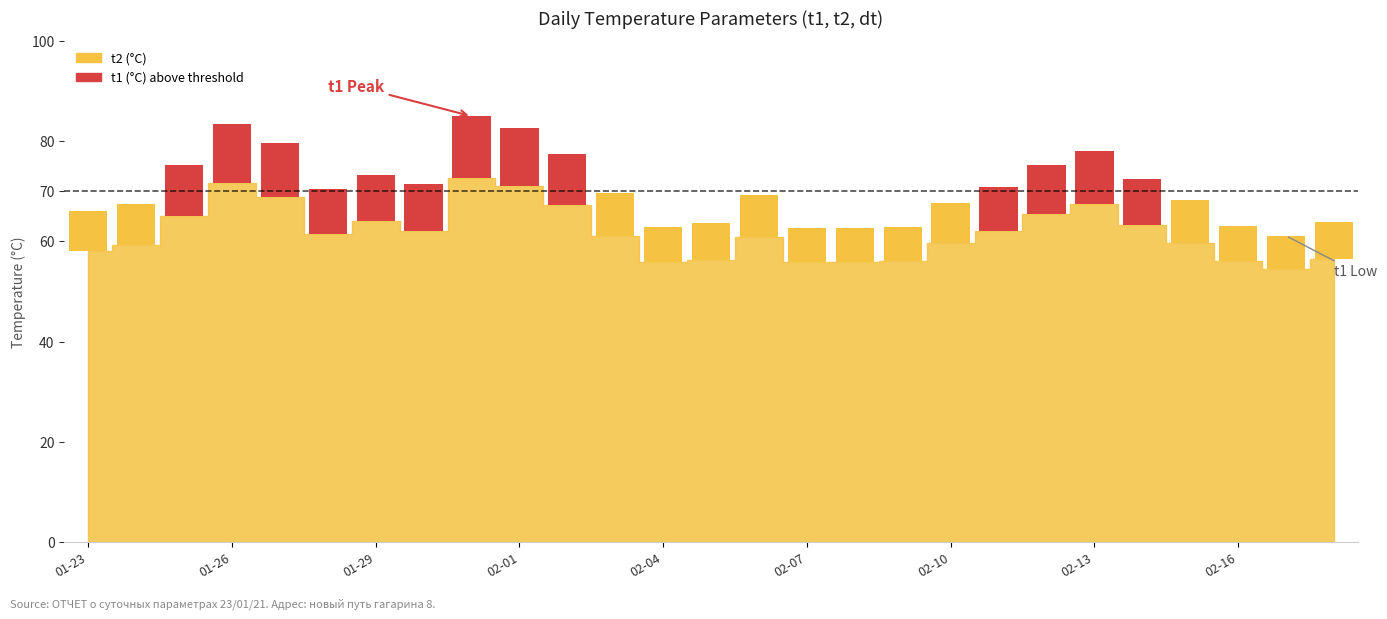

True or false: dt (°C) has a value of 6.8 at 2021-02-07.

True